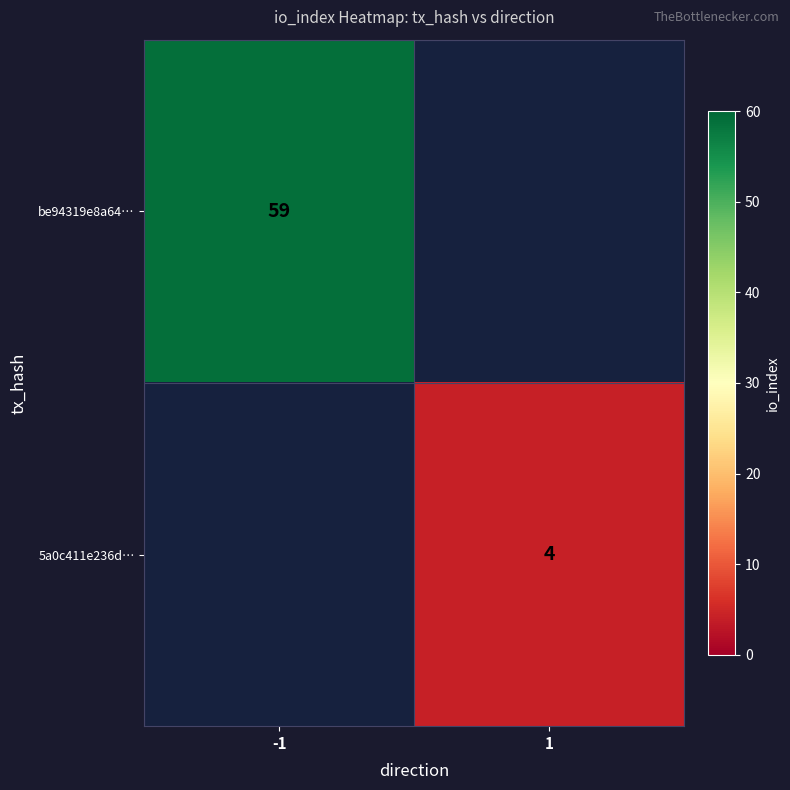

The be94319e8a64… series shows 59 at -1. True or false?

True